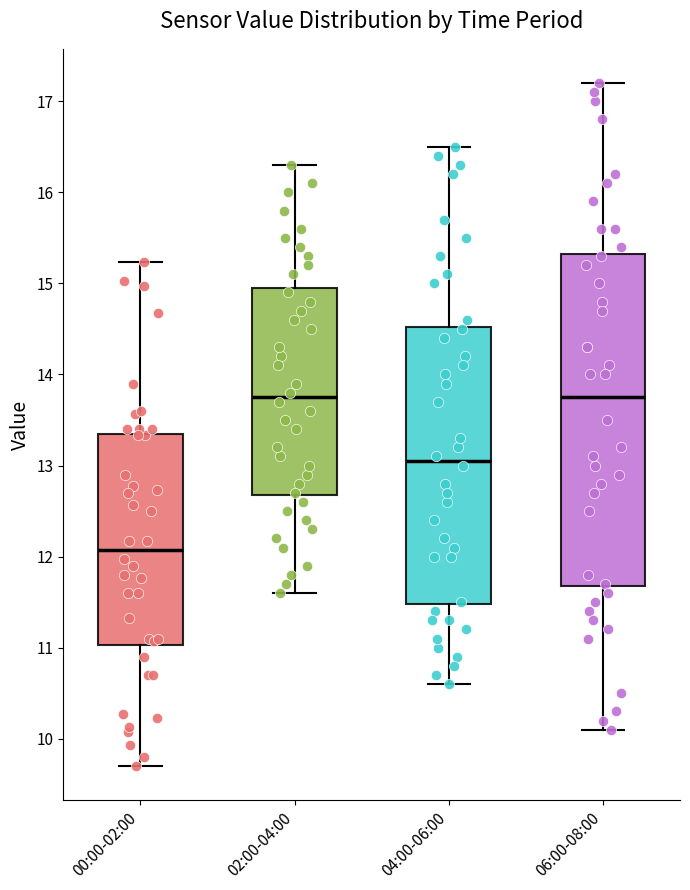

Where does the upper whisker of the box for 02:00-04:00 end on the y-axis? The values are not printed on the chart, so give them approximately, as read against the axis.

16.3